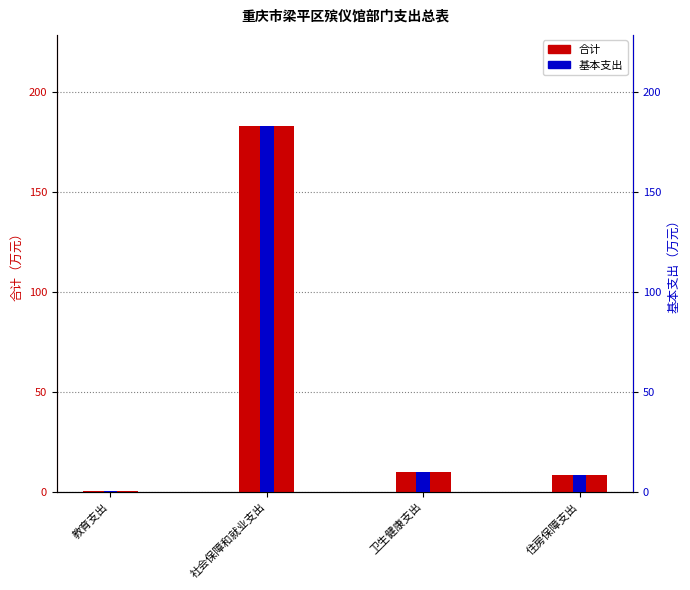

List the series in order of their peak value, lowest first.

合计, 基本支出